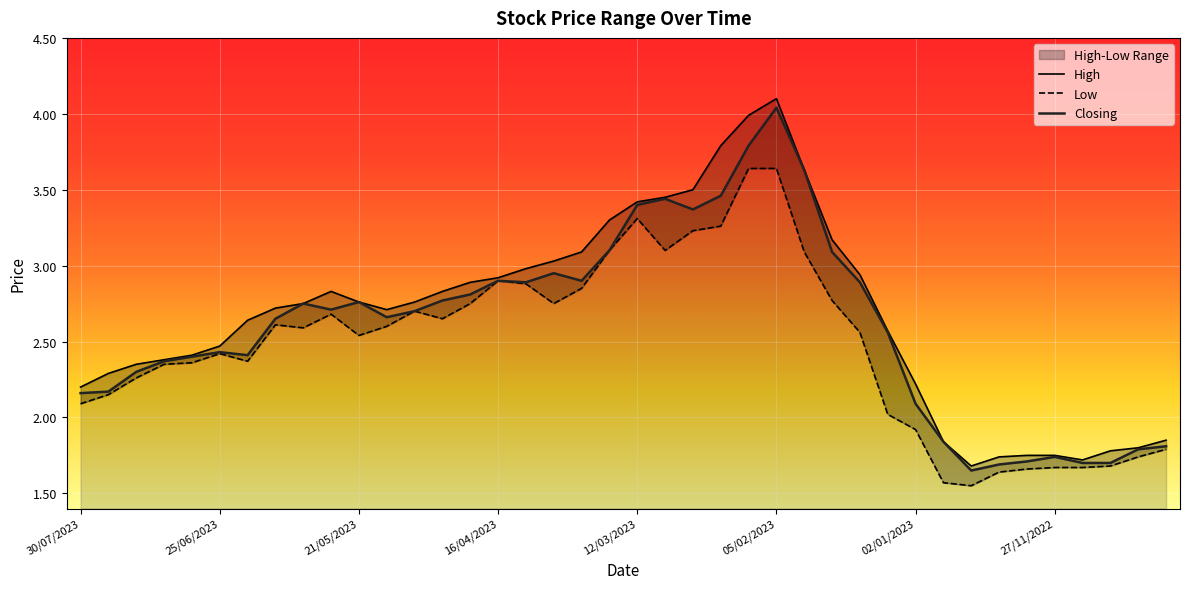

At which label does Closing first exceed 2?

30/07/2023